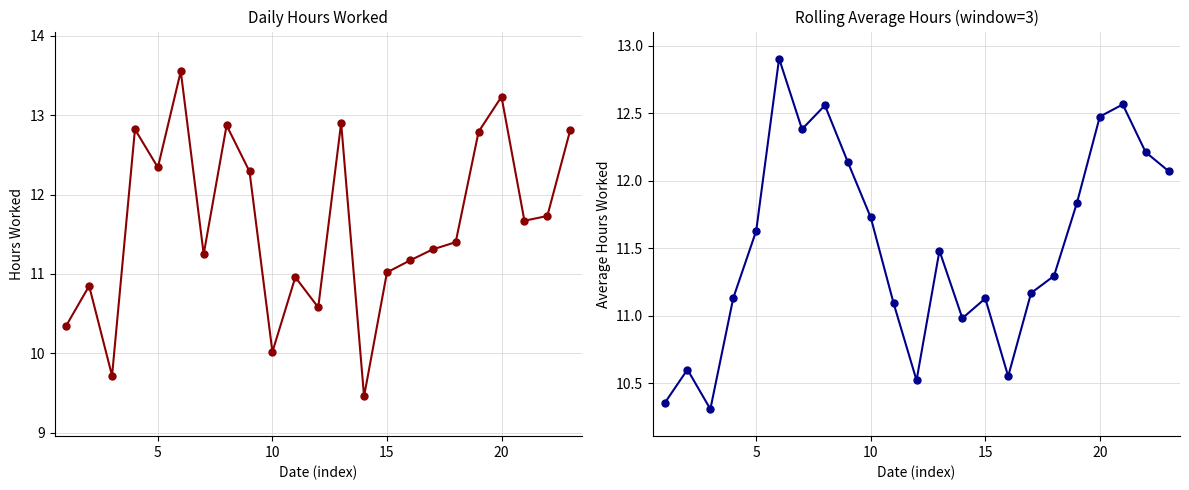

Rank the series by their average value, from lowest to highest.

Rolling Avg Hours, Hours Worked